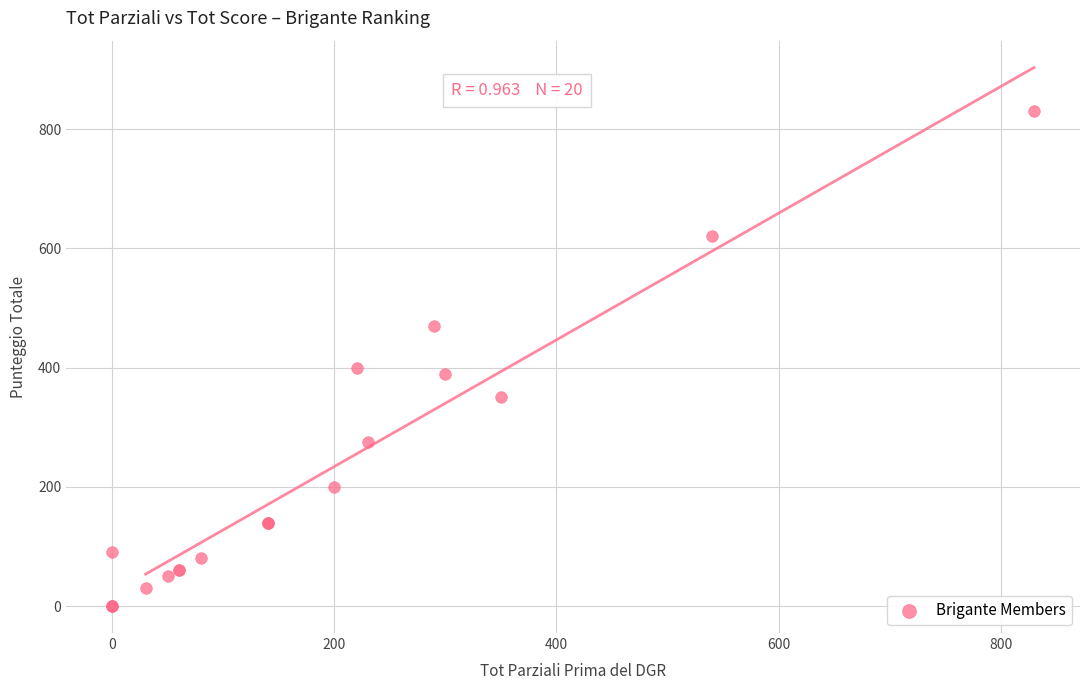

What Y value in the scatter plot is closest to 415?

400